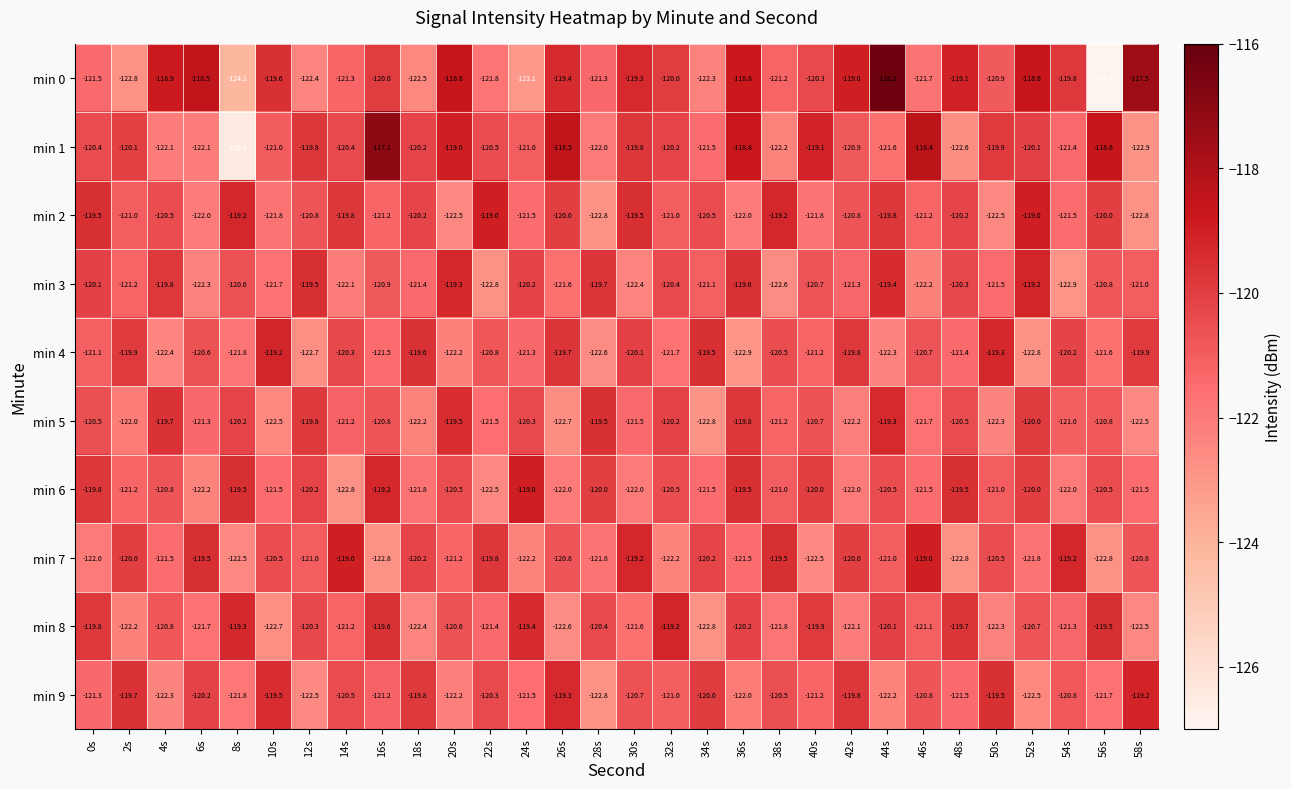

Between 4s and 16s, which series saw the biggest shift?

min 1